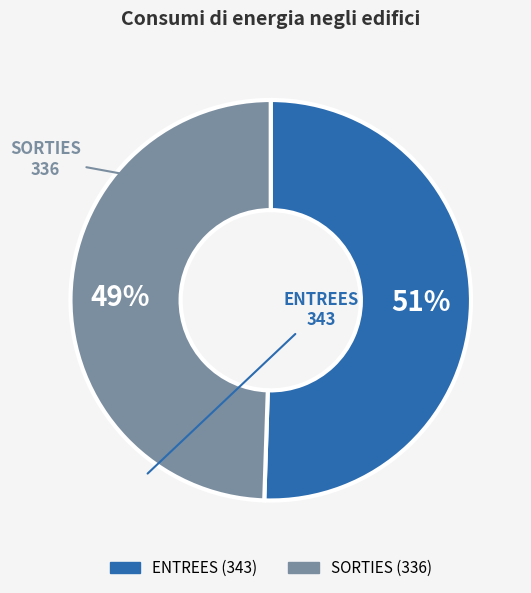

How many slices are in this pie chart?

2